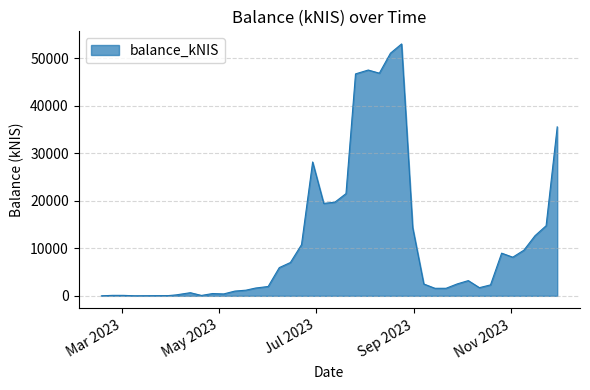

What is the difference between the maximum and minimum values?

53032.0